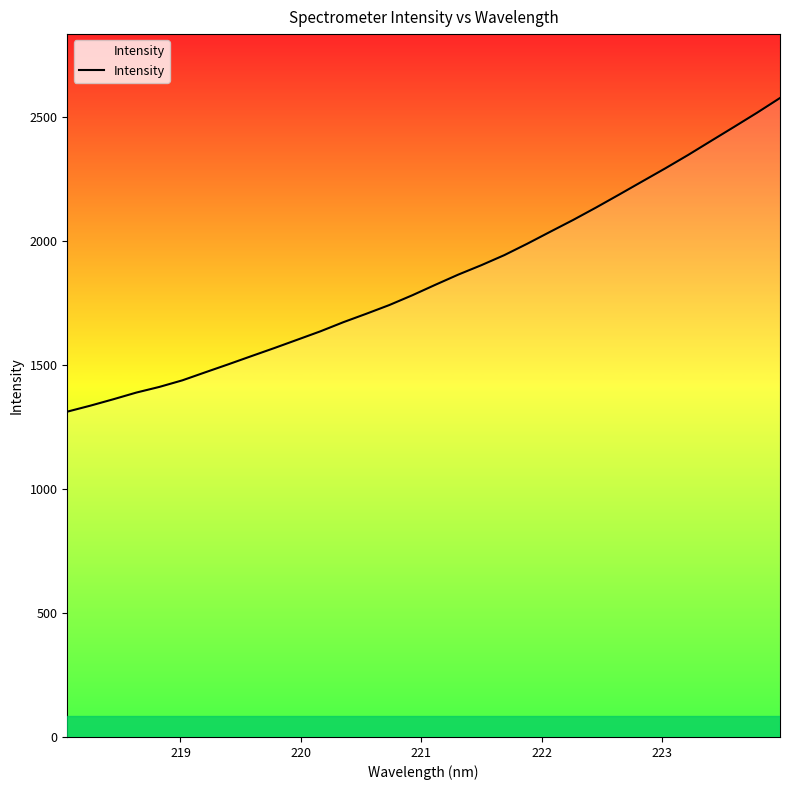

What is the maximum value shown in the chart?

2577.9